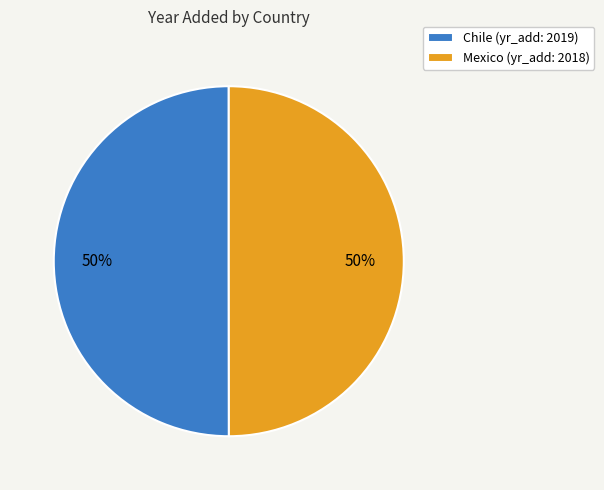

To the nearest percent, what is the average slice percentage?

50%